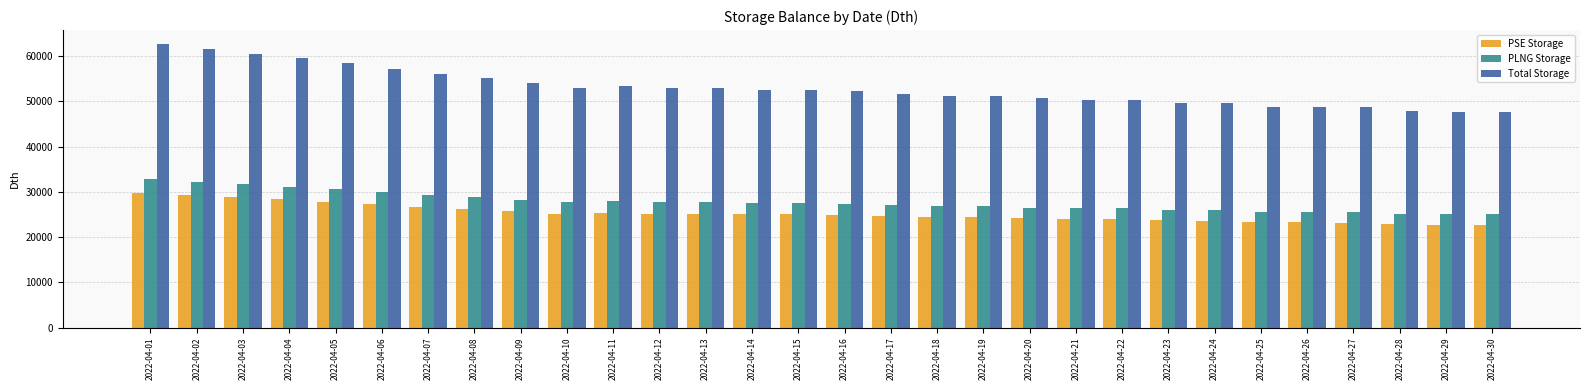

What is the value of the PSE Storage bar at the 18th from the left?

24381.6